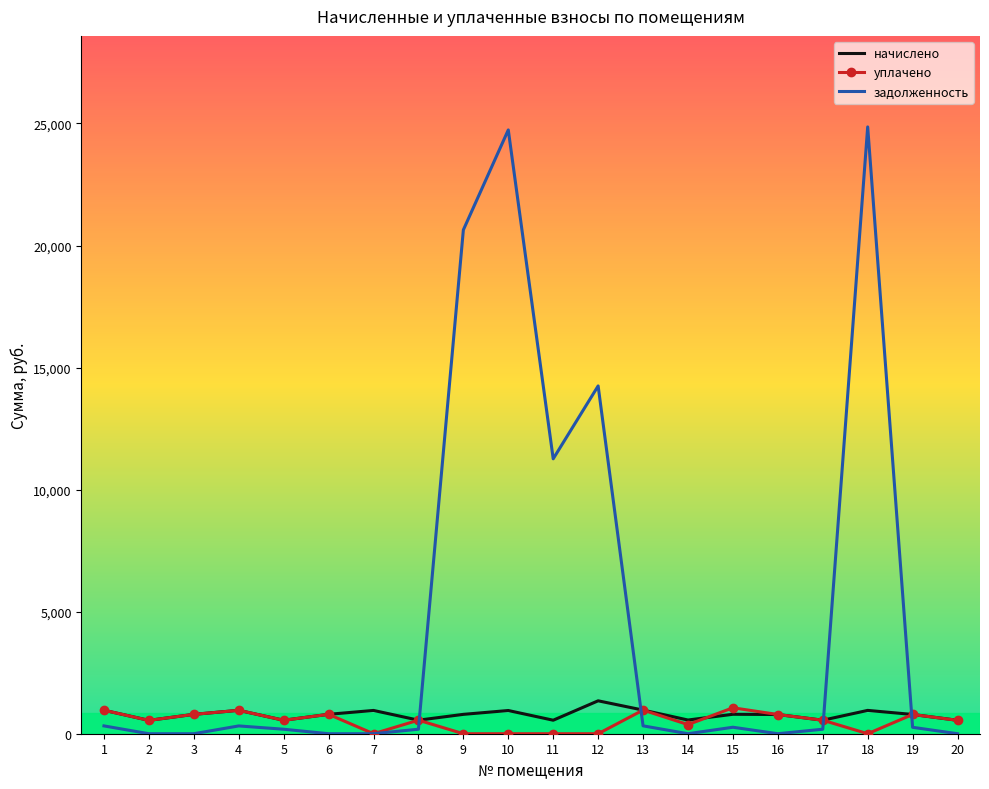

At which label does начислено first exceed 793?

1